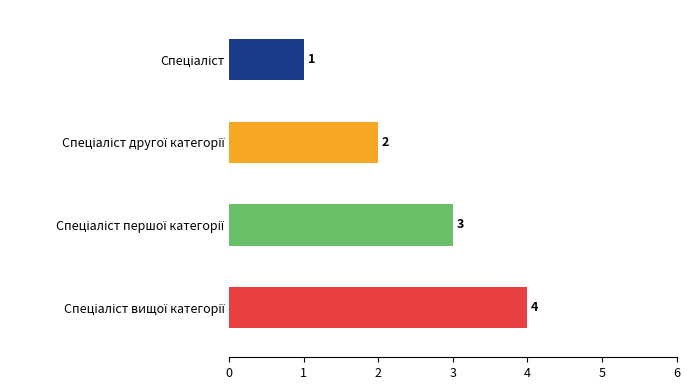

What is the value of the 3rd bar from the top?

3